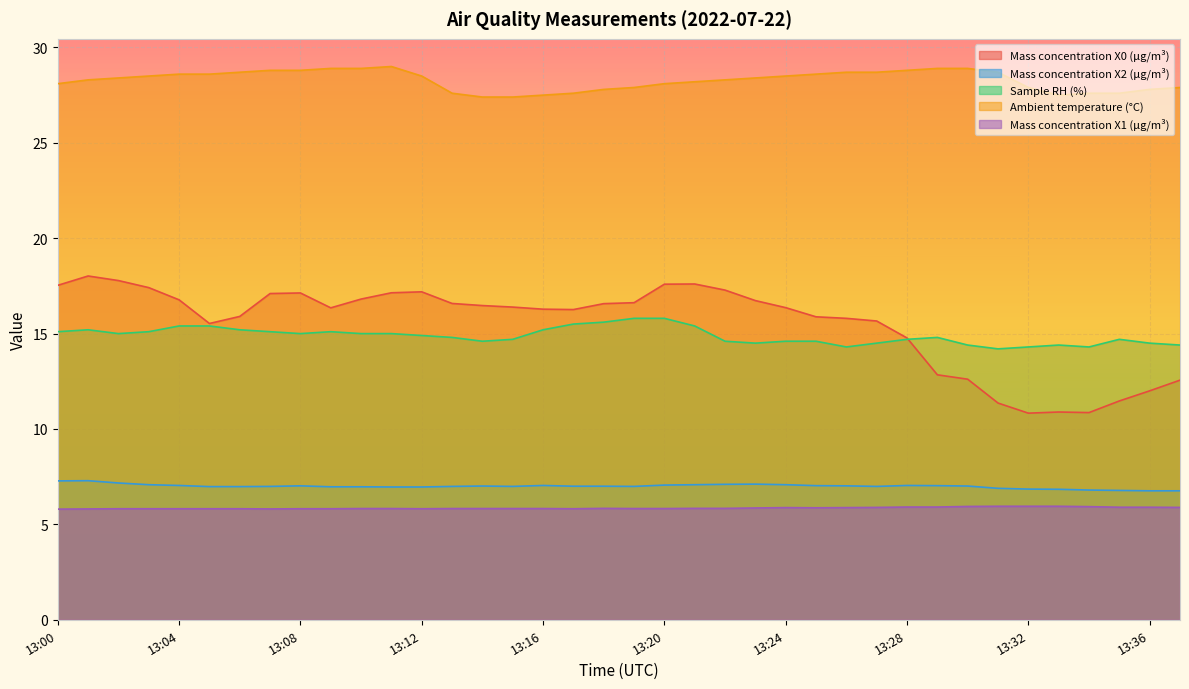

What is the value of the Mass concentration X1 (μg/m³) point at the 30th from the left?

5.9